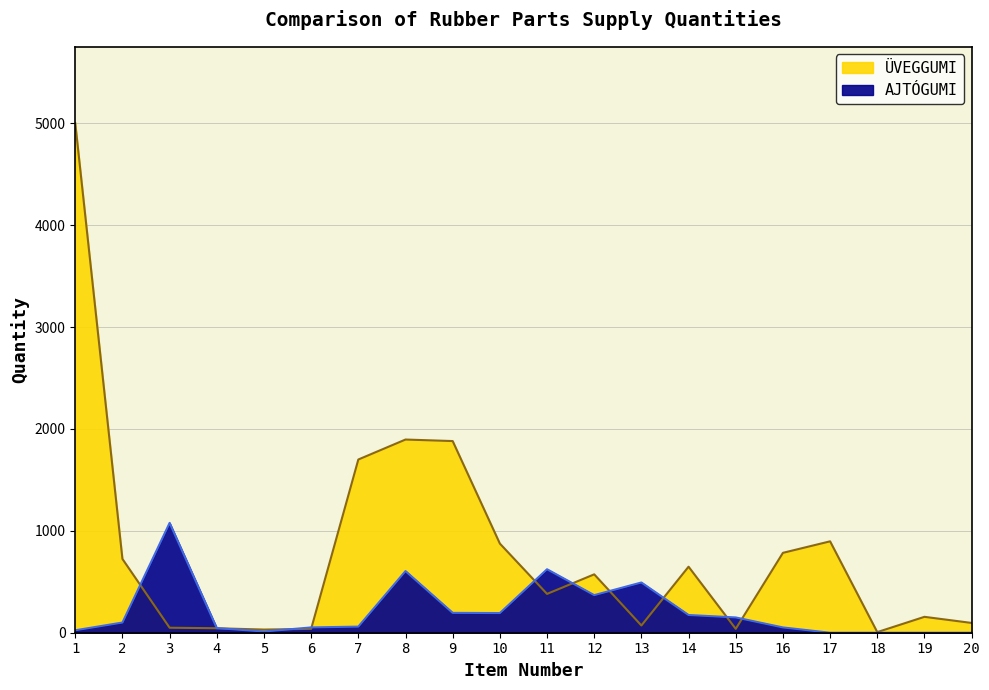

True or false: AJTÓGUMI and ÜVEGGUMI cross at least once.

True